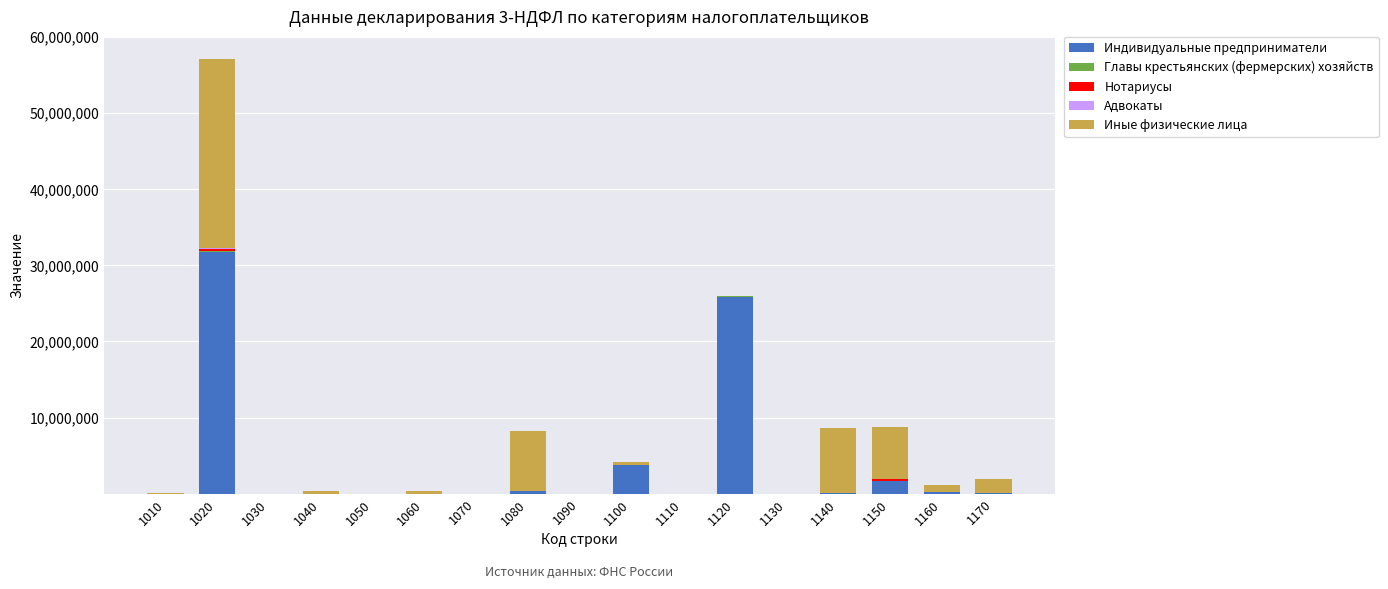

What is the maximum value for Индивидуальные предприниматели?

31805744